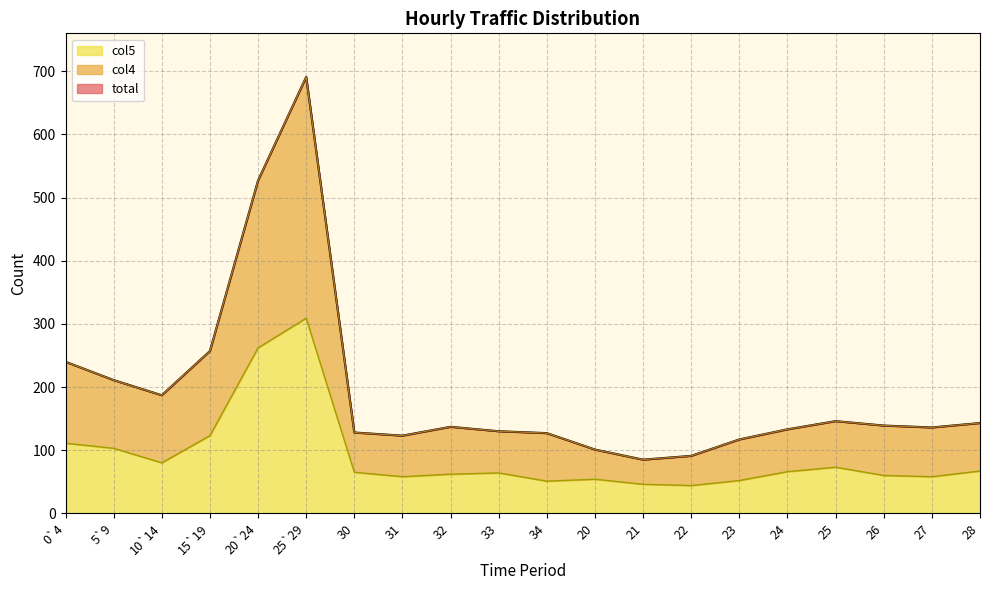

What is the spread (max minus min) of values at 25?

73